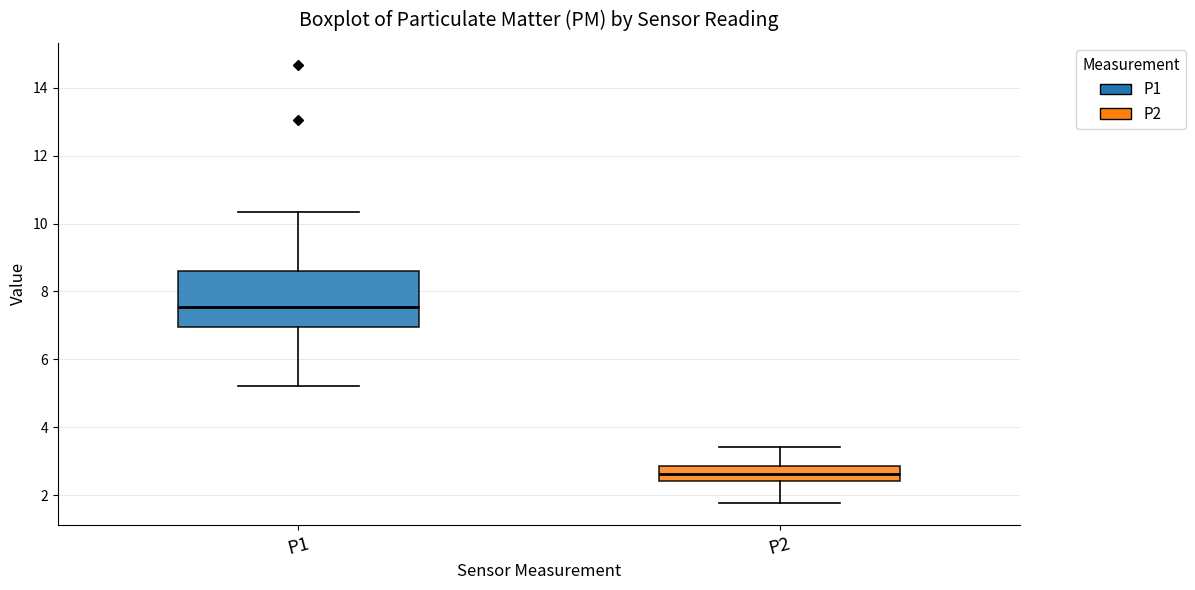

Which box has the lowest median line?

P2